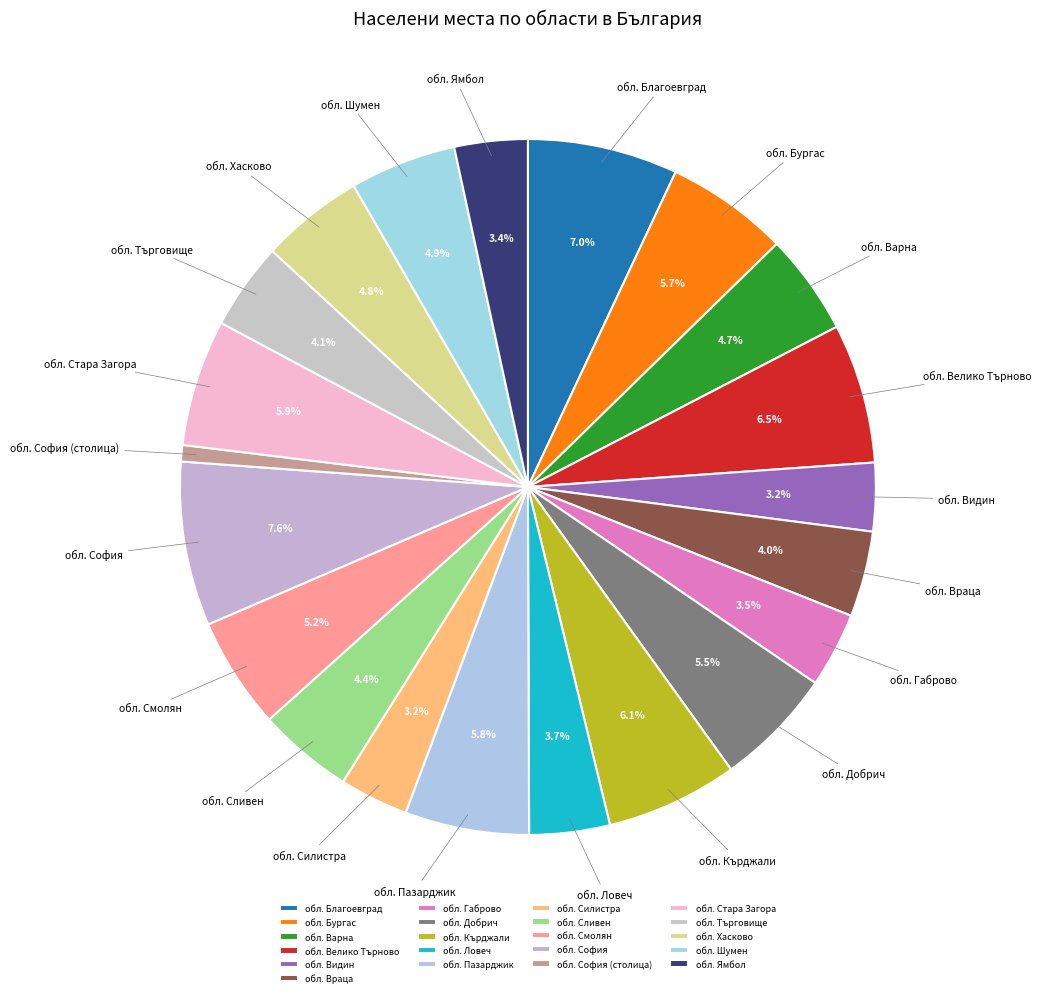

What portion of the pie excludes обл. Смолян?

94.8%